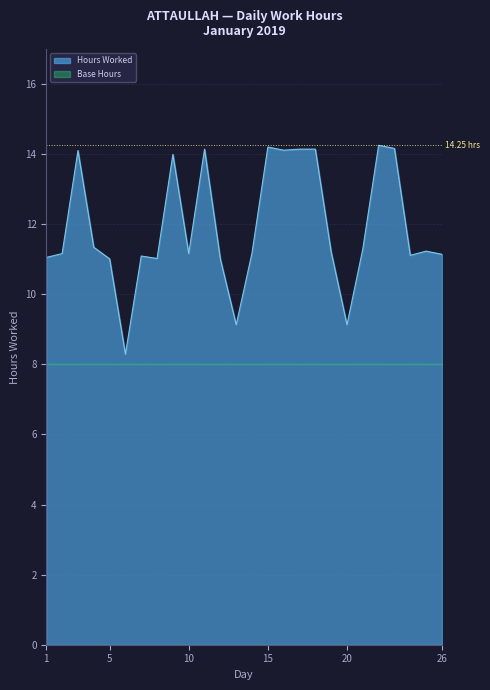

What is the value of the 13th point from the left?

9.1